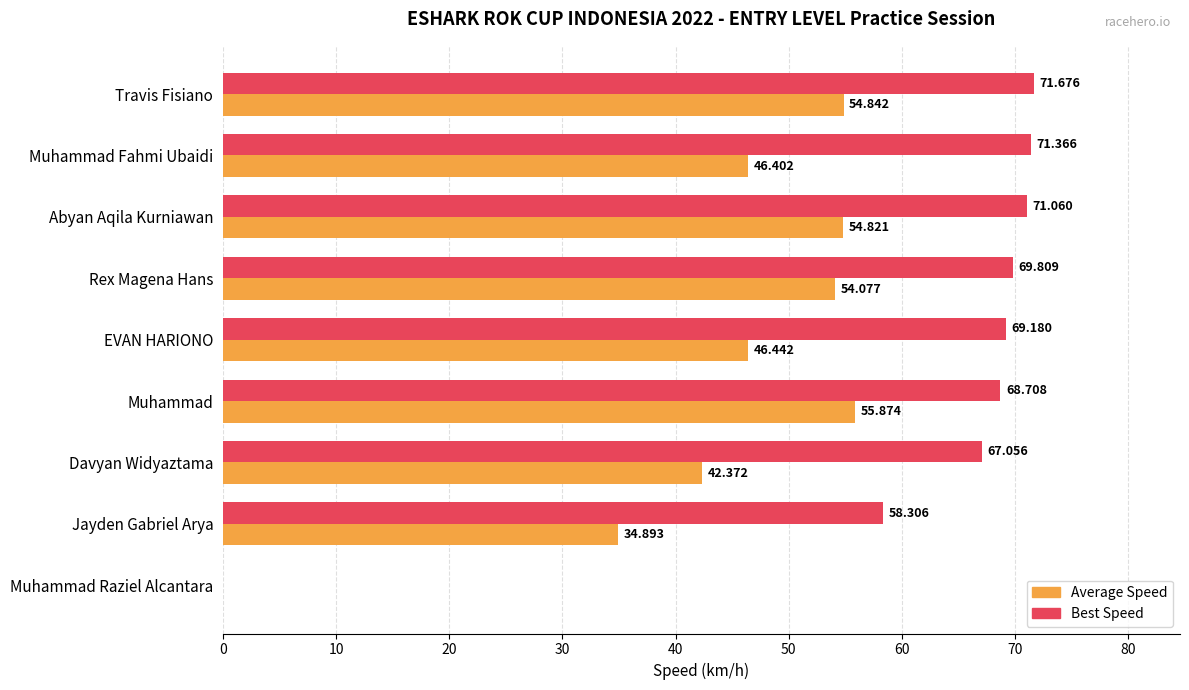

At which label is Best Speed closest to 35?

Jayden Gabriel Arya